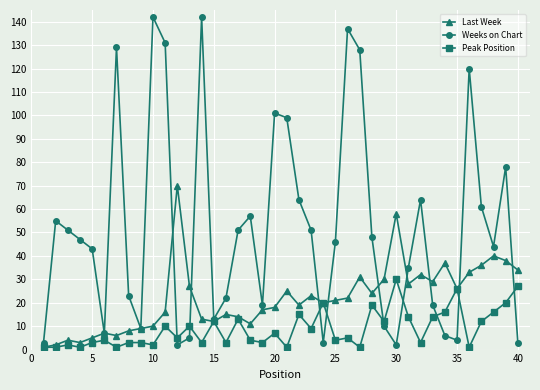

Rank the series by their maximum value, from highest to lowest.

Weeks on Chart, Last Week, Peak Position